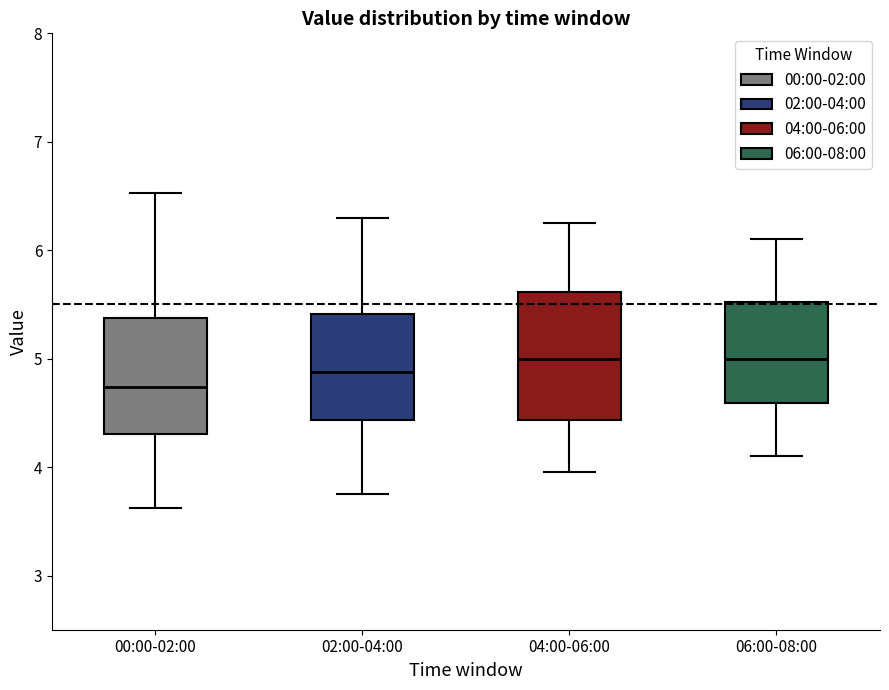

Reading left to right, transcribe this box plot: for each box, give where its median line is, the range the box spans, and where its two whiskers end, as read against the y-axis. The values are not printed on the chart, so give them approximately, as read against the axis.

00:00-02:00: median 4.7, box 4.3 to 5.4, whiskers 3.6 to 6.5
02:00-04:00: median 4.9, box 4.4 to 5.4, whiskers 3.8 to 6.3
04:00-06:00: median 5.0, box 4.4 to 5.6, whiskers 4.0 to 6.3
06:00-08:00: median 5.0, box 4.6 to 5.5, whiskers 4.1 to 6.1